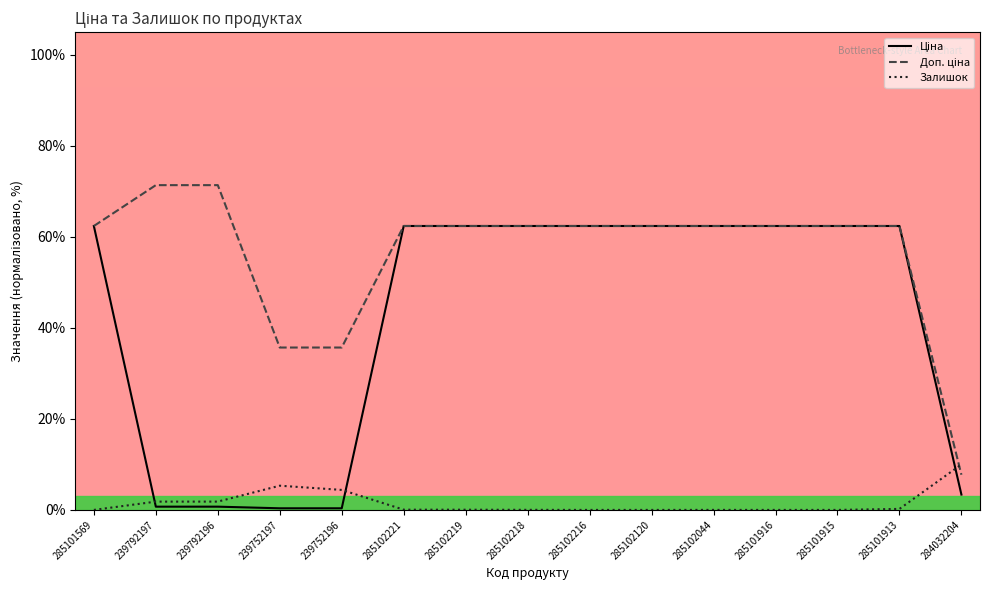

Where is the first local maximum for Залишок?

239752197